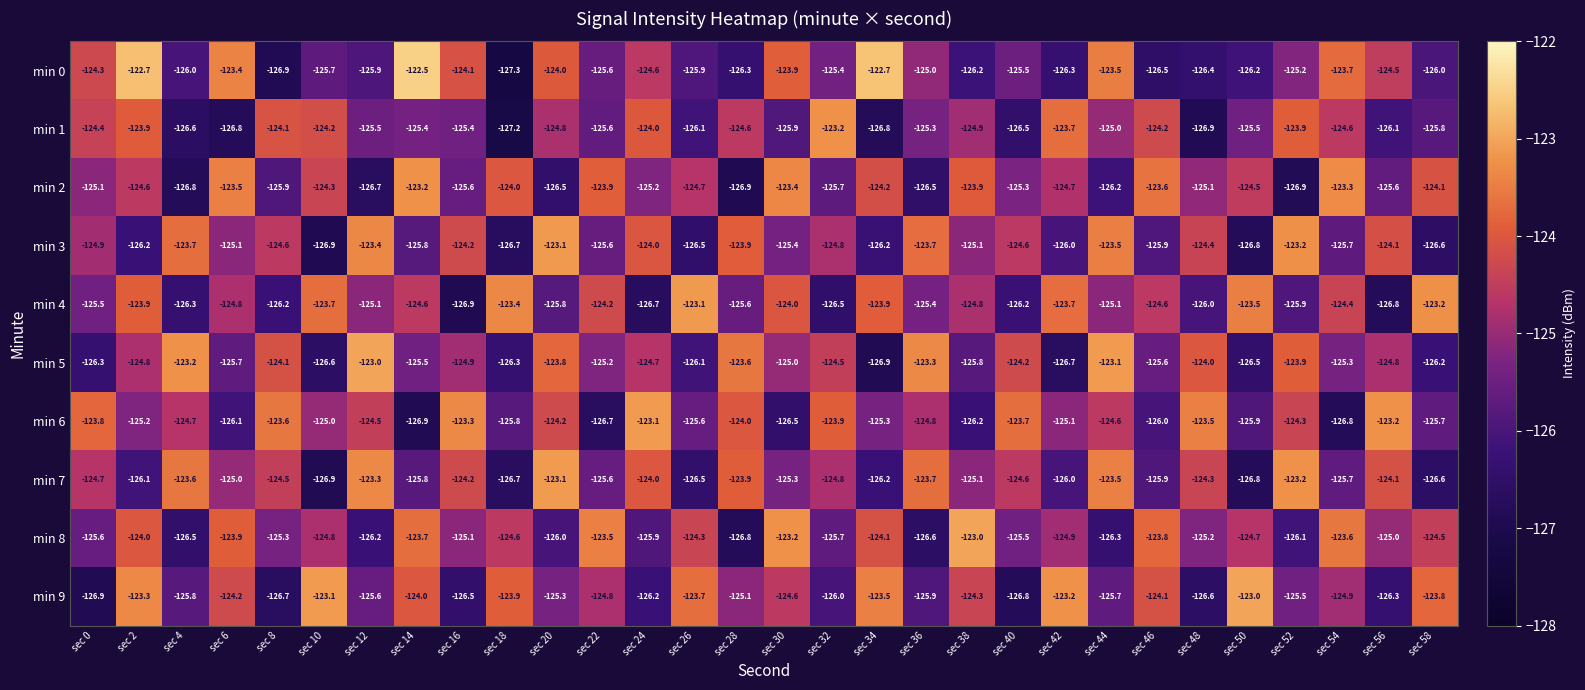

Which series has the largest total across all categories?

min 6